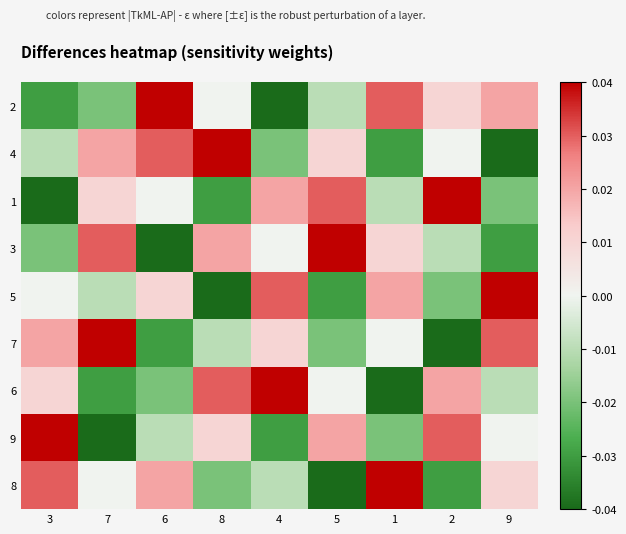

List the series in order of their peak value, highest first.

2, 4, 1, 3, 5, 7, 6, 9, 8